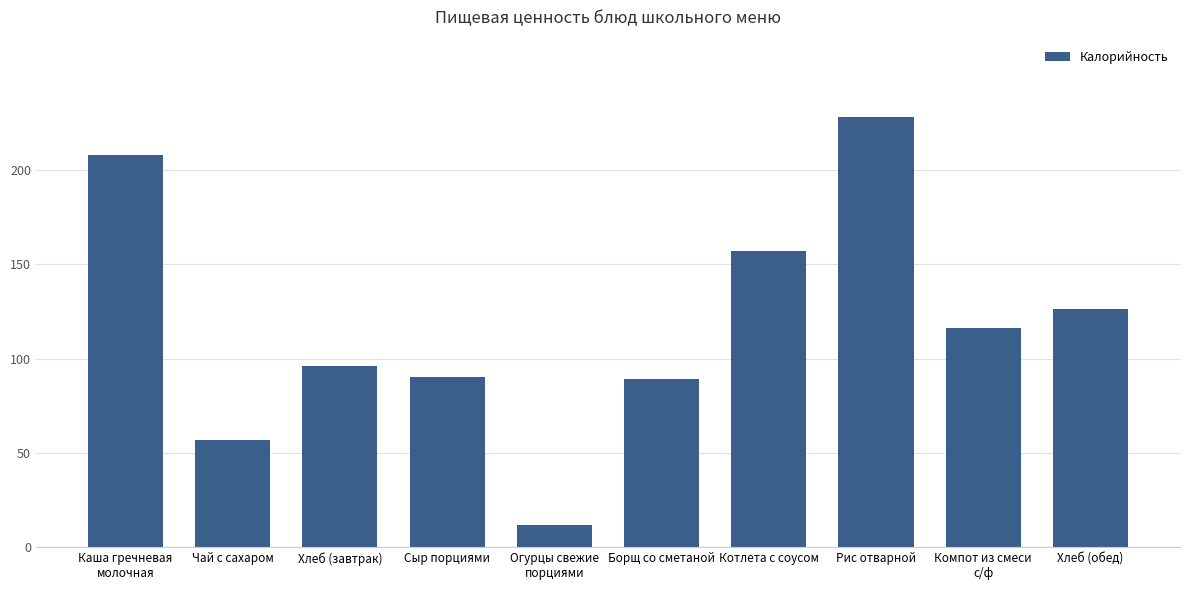

What is the change in value from Сыр порциями to Рис отварной?

+138